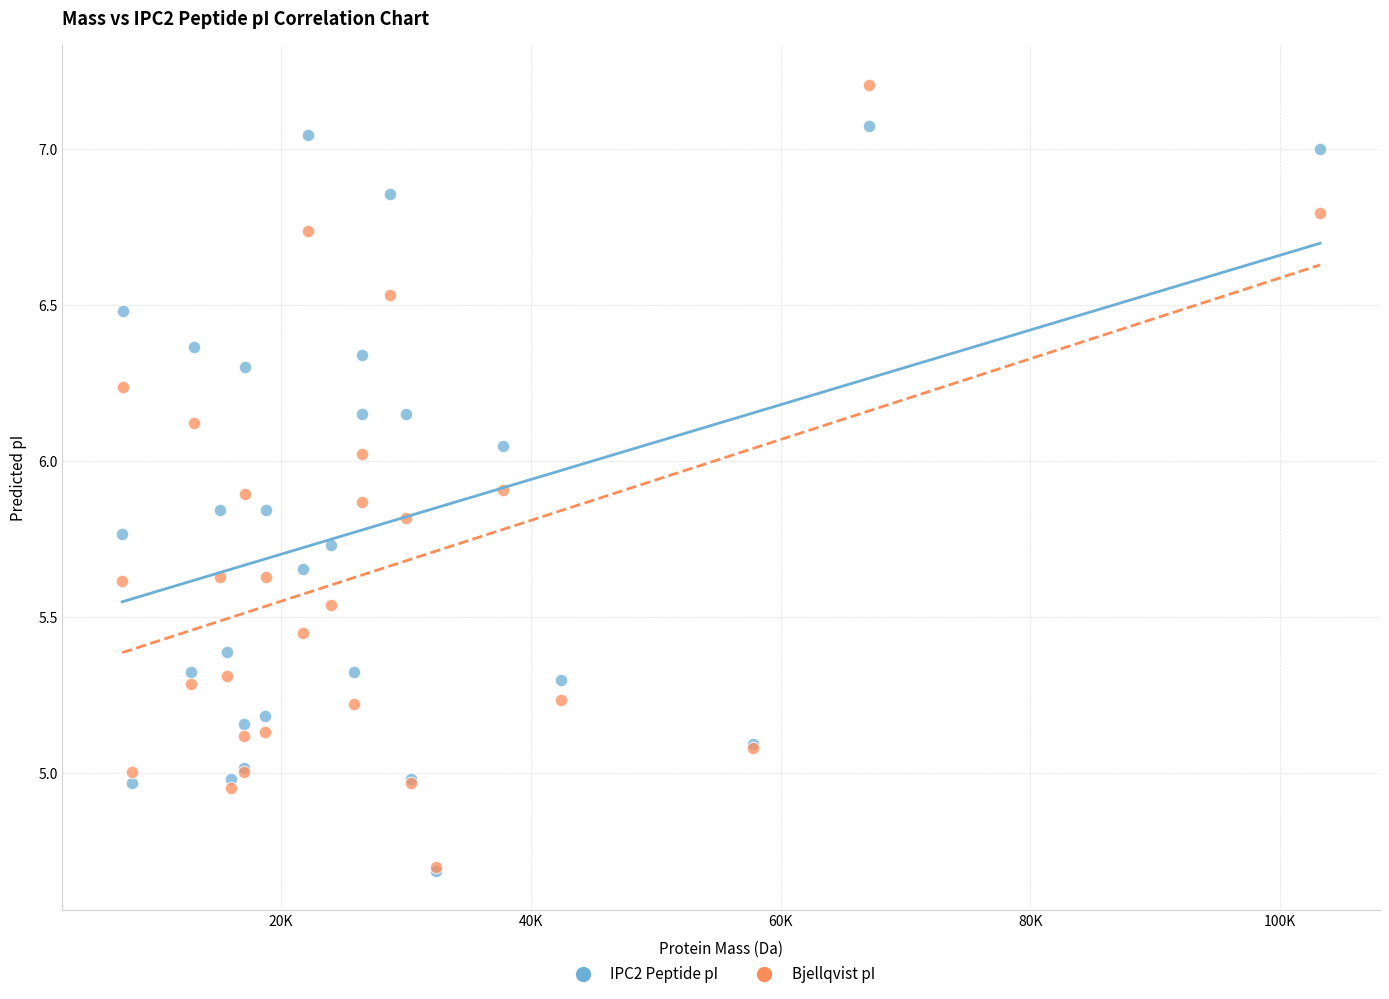

Which series contains the highest Y value?

Bjellqvist pI